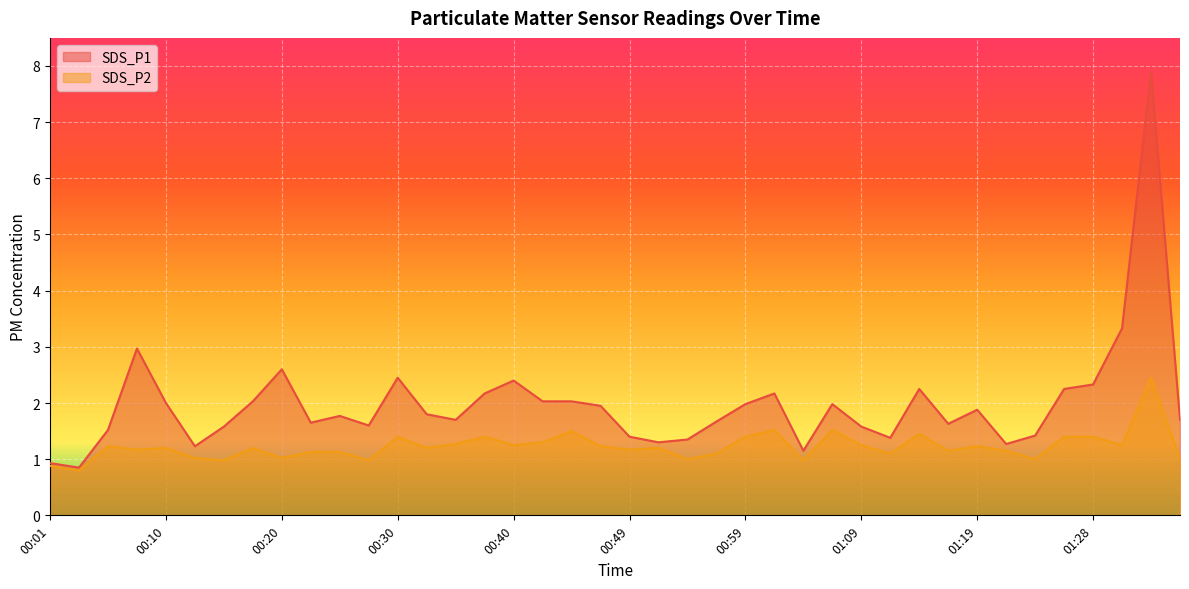

True or false: SDS_P1 and SDS_P2 cross at least once.

False